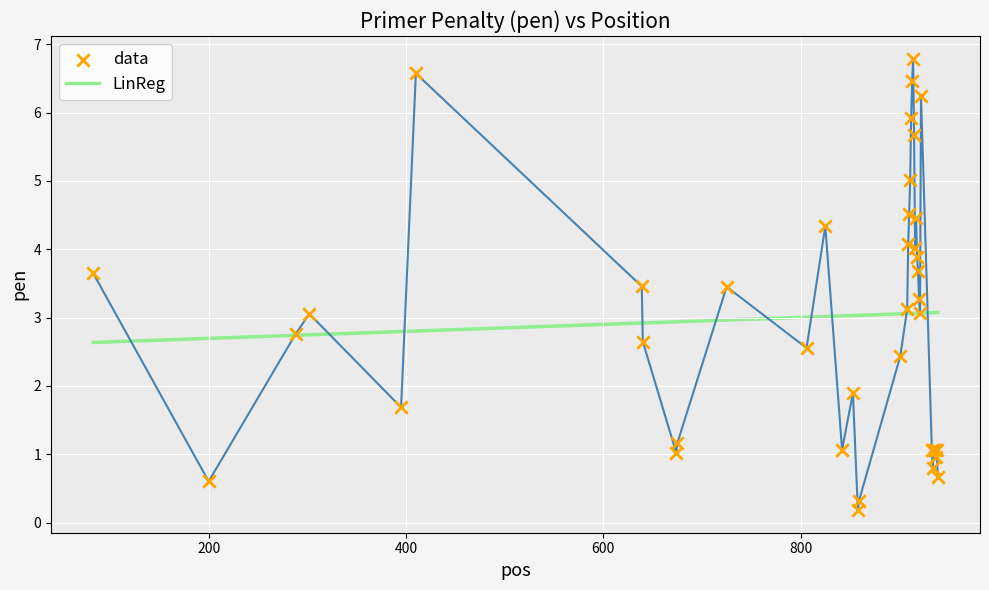

What is the maximum value shown in the chart?

6.8